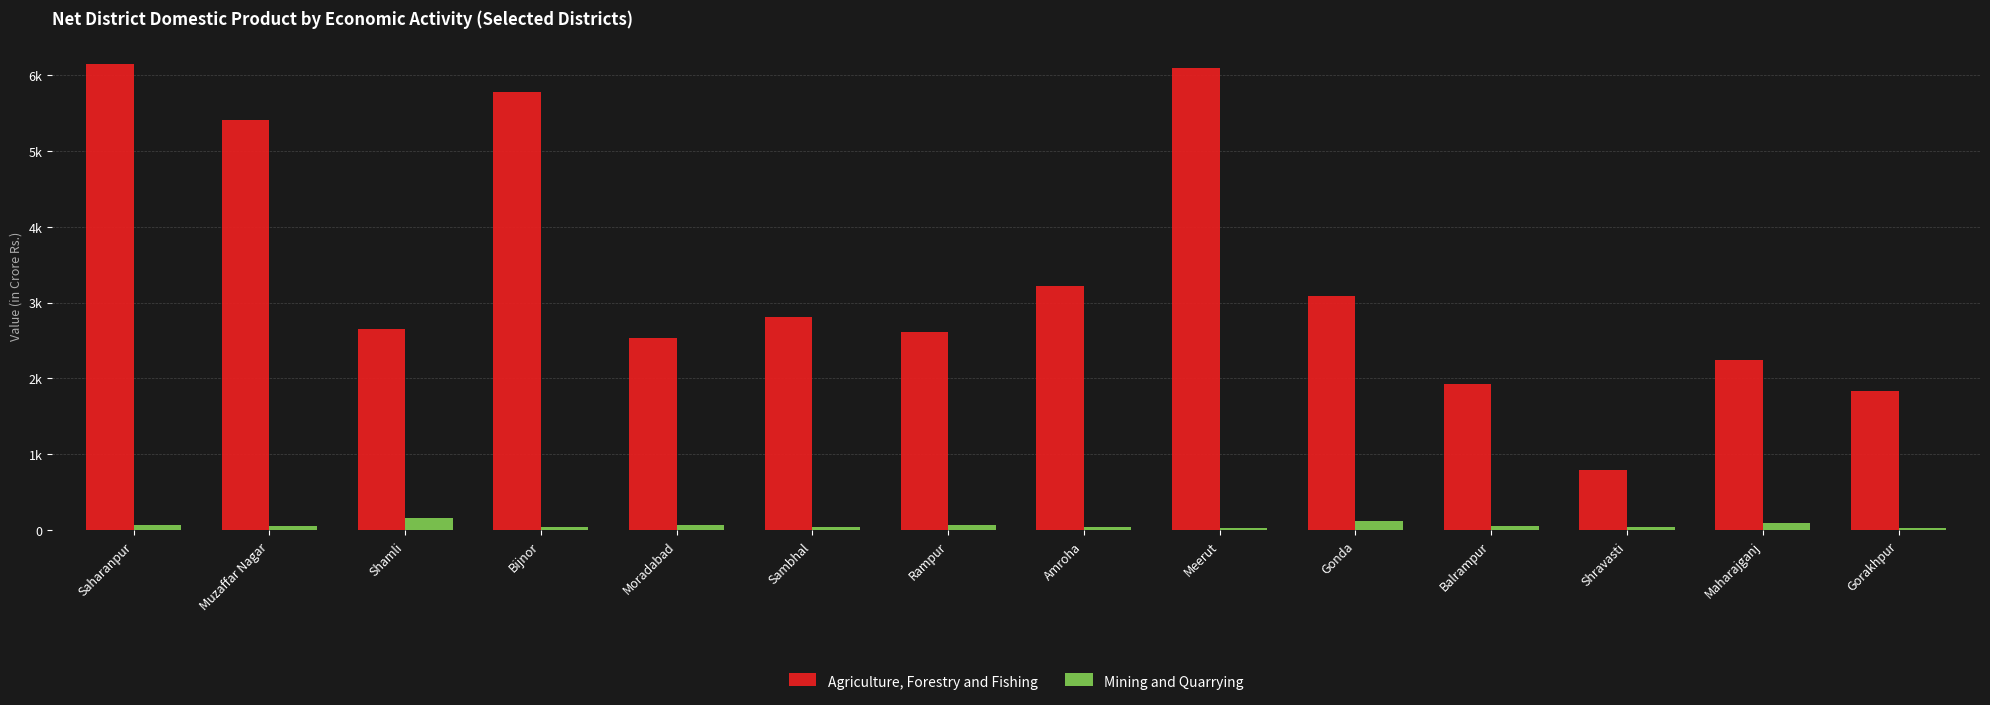

True or false: Agriculture, Forestry and Fishing has a value of 2589.5 at Bijnor.

False